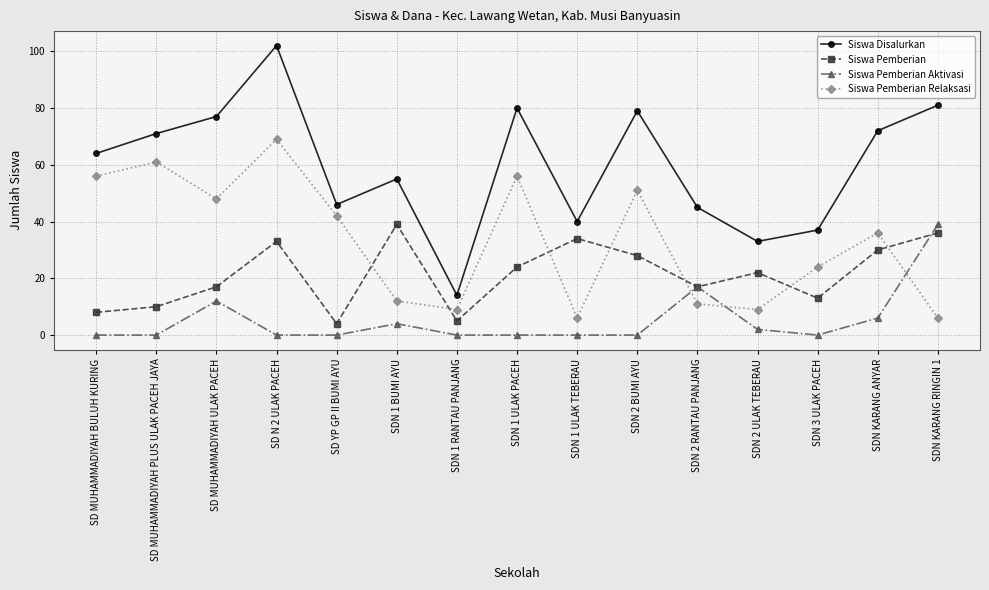

What is the label of the 10th point from the right?

SDN 1 BUMI AYU